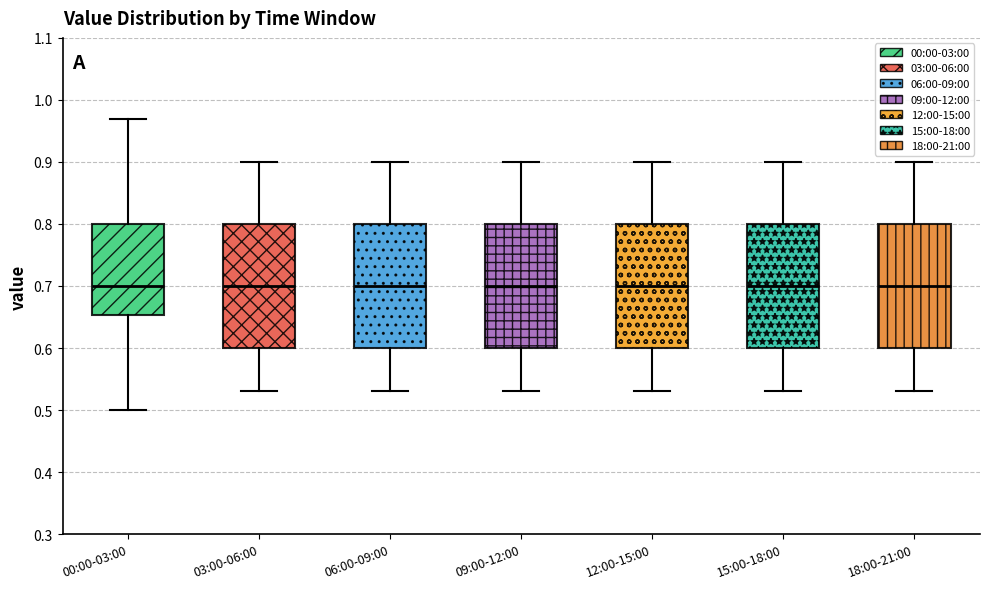

Reading left to right, read every box against the y-axis: the position of its median line, the range the box covers, and the ends of its whiskers. The values are not printed on the chart, so give them approximately, as read against the axis.

00:00-03:00: median 0.70, box 0.65 to 0.80, whiskers 0.50 to 0.97
03:00-06:00: median 0.70, box 0.60 to 0.80, whiskers 0.53 to 0.90
06:00-09:00: median 0.70, box 0.60 to 0.80, whiskers 0.53 to 0.90
09:00-12:00: median 0.70, box 0.60 to 0.80, whiskers 0.53 to 0.90
12:00-15:00: median 0.70, box 0.60 to 0.80, whiskers 0.53 to 0.90
15:00-18:00: median 0.70, box 0.60 to 0.80, whiskers 0.53 to 0.90
18:00-21:00: median 0.70, box 0.60 to 0.80, whiskers 0.53 to 0.90